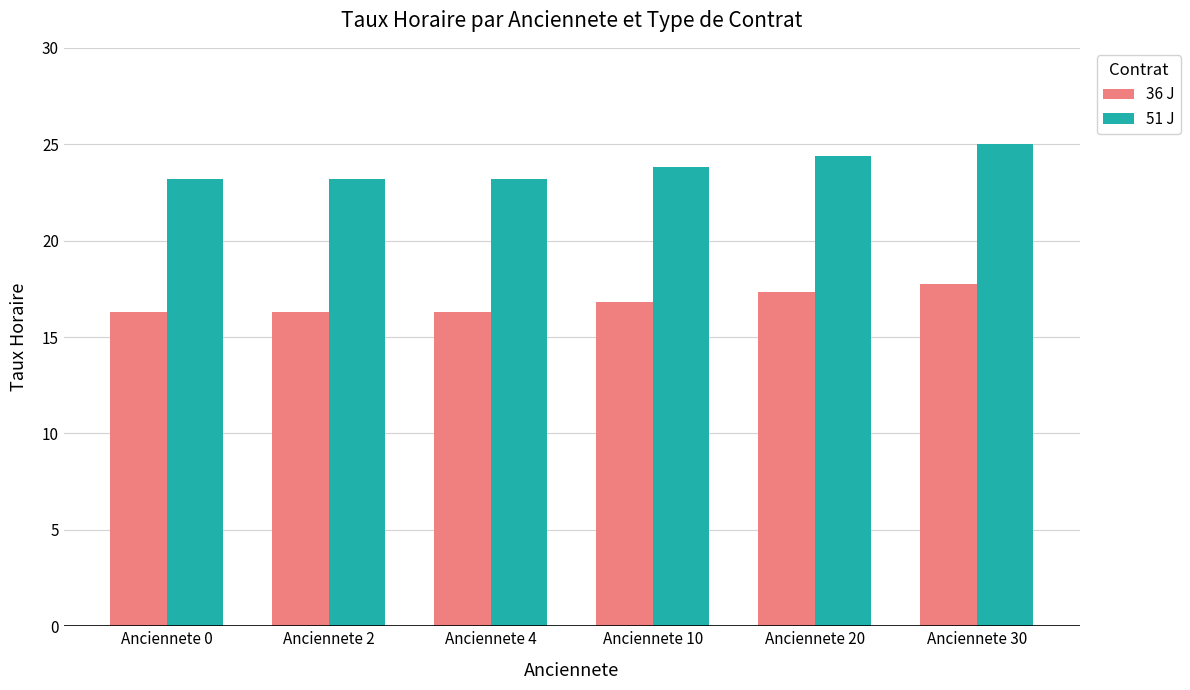

Reading right to left, list all the values displayed in this chart.

36 J: Anciennete 30=17.8	Anciennete 20=17.3	Anciennete 10=16.8	Anciennete 4=16.3	Anciennete 2=16.3	Anciennete 0=16.3
51 J: Anciennete 30=25.0	Anciennete 20=24.4	Anciennete 10=23.8	Anciennete 4=23.2	Anciennete 2=23.2	Anciennete 0=23.2